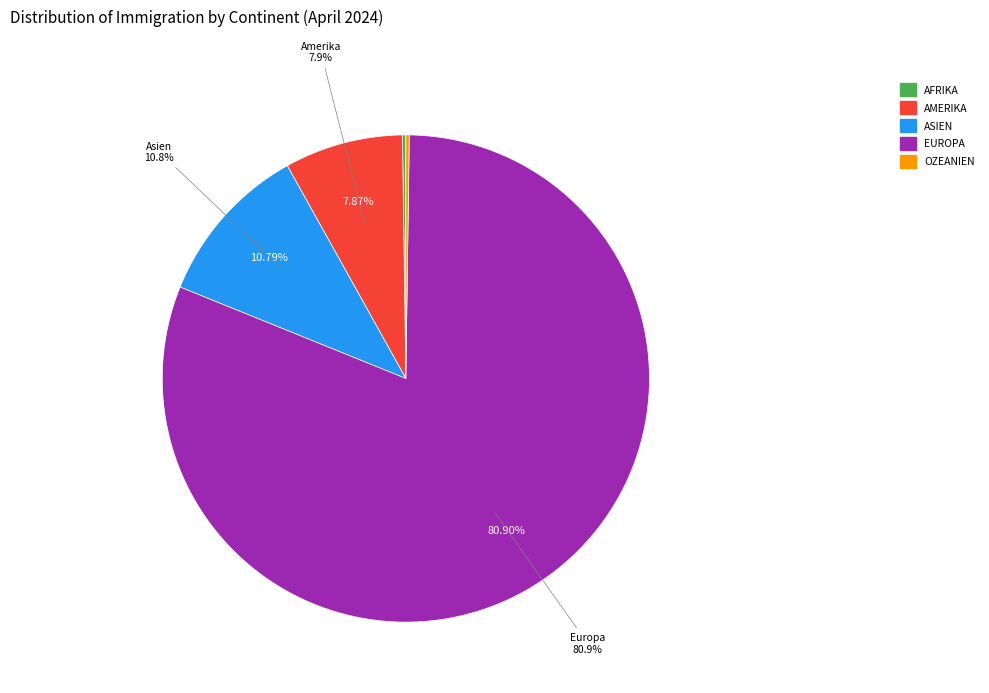

What percentage is the Asien slice, to the nearest percent?

11%